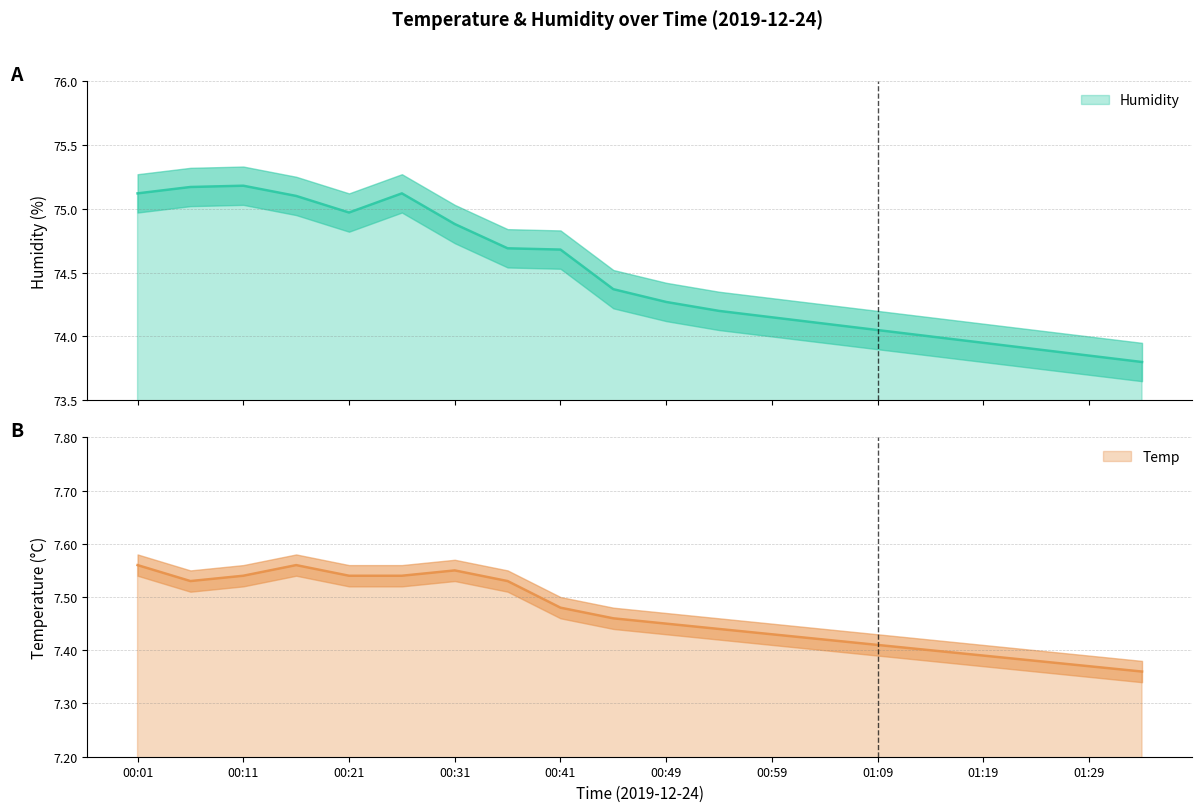

What are all the series names shown in the legend?

Humidity, Temp